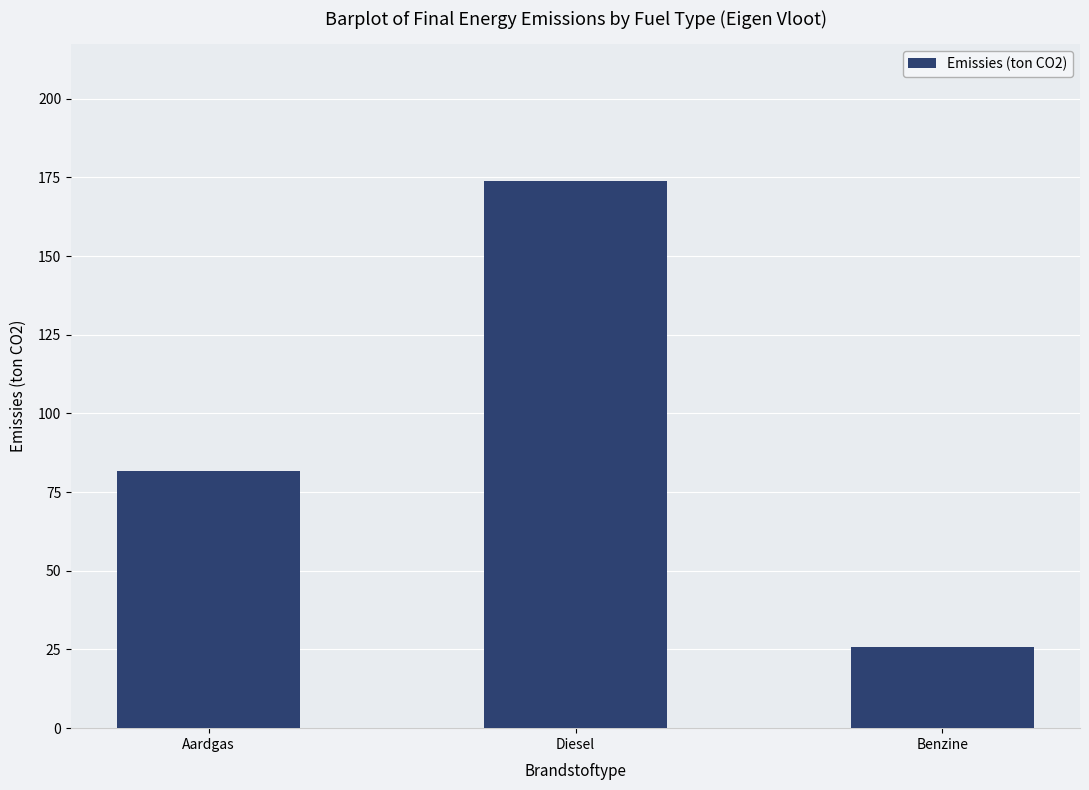

How many values exceed 81?

2